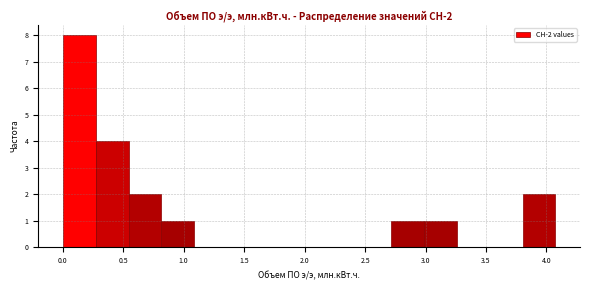

How tall is the bar that spans 3.80 to 4.05 on the x-axis? Neither the bar edges nor the heights are printed on the chart, so give them approximately, as read against the axes.

2